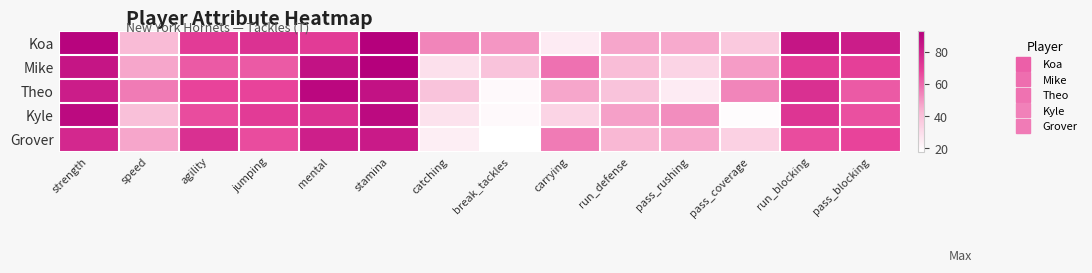

Reading right to left, list all the values displayed in this chart.

Koa: pass_blocking=82	run_blocking=85	pass_coverage=37	pass_rushing=46	run_defense=47	carrying=25	break_tackles=50	catching=54	stamina=93	mental=71	jumping=74	agility=71	speed=42	strength=91
Mike: pass_blocking=69	run_blocking=71	pass_coverage=49	pass_rushing=33	run_defense=41	carrying=58	break_tackles=39	catching=29	stamina=93	mental=86	jumping=63	agility=63	speed=47	strength=85
Theo: pass_blocking=63	run_blocking=75	pass_coverage=54	pass_rushing=25	run_defense=39	carrying=47	break_tackles=20	catching=39	stamina=86	mental=90	jumping=68	agility=68	speed=56	strength=82
Kyle: pass_blocking=65	run_blocking=73	pass_coverage=19	pass_rushing=52	run_defense=48	carrying=33	break_tackles=20	catching=28	stamina=89	mental=74	jumping=71	agility=66	speed=40	strength=89
Grover: pass_blocking=68	run_blocking=66	pass_coverage=34	pass_rushing=46	run_defense=43	carrying=56	break_tackles=18	catching=24	stamina=83	mental=81	jumping=66	agility=75	speed=47	strength=78